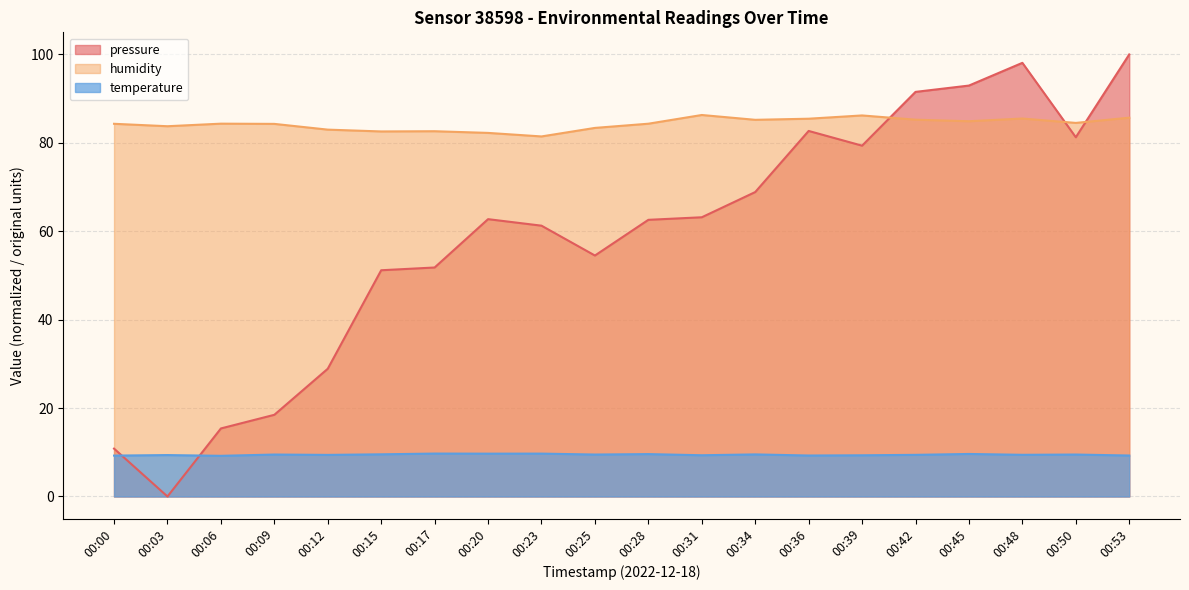

True or false: pressure has a value of 132.8 at 00:42.

False